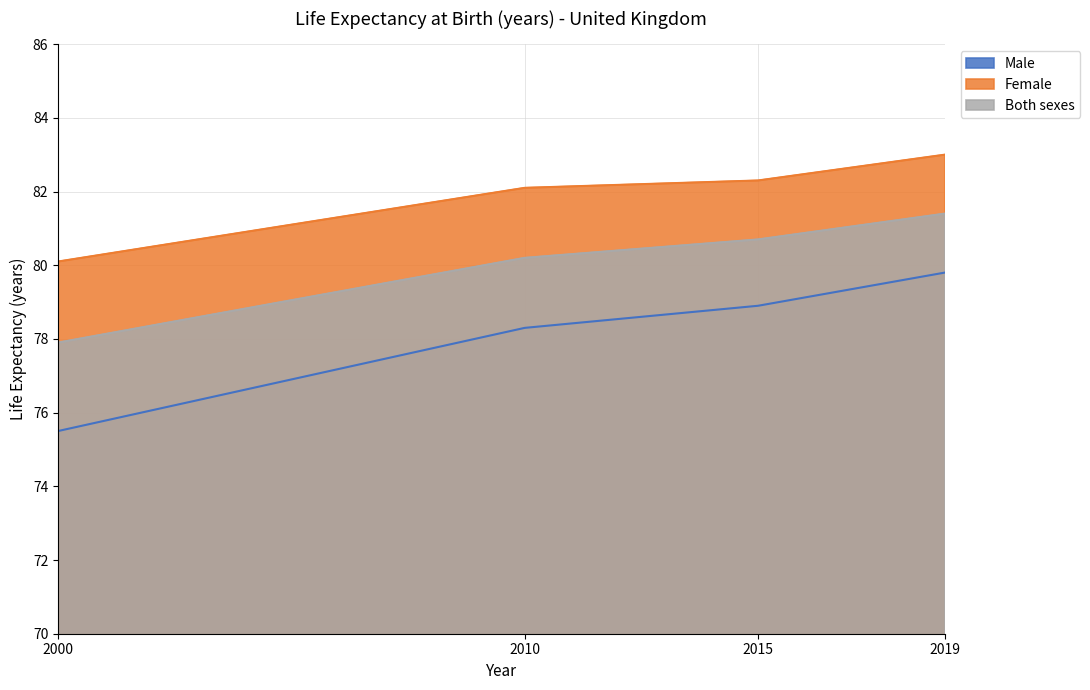

How many values in the Both sexes series are below 80?

1